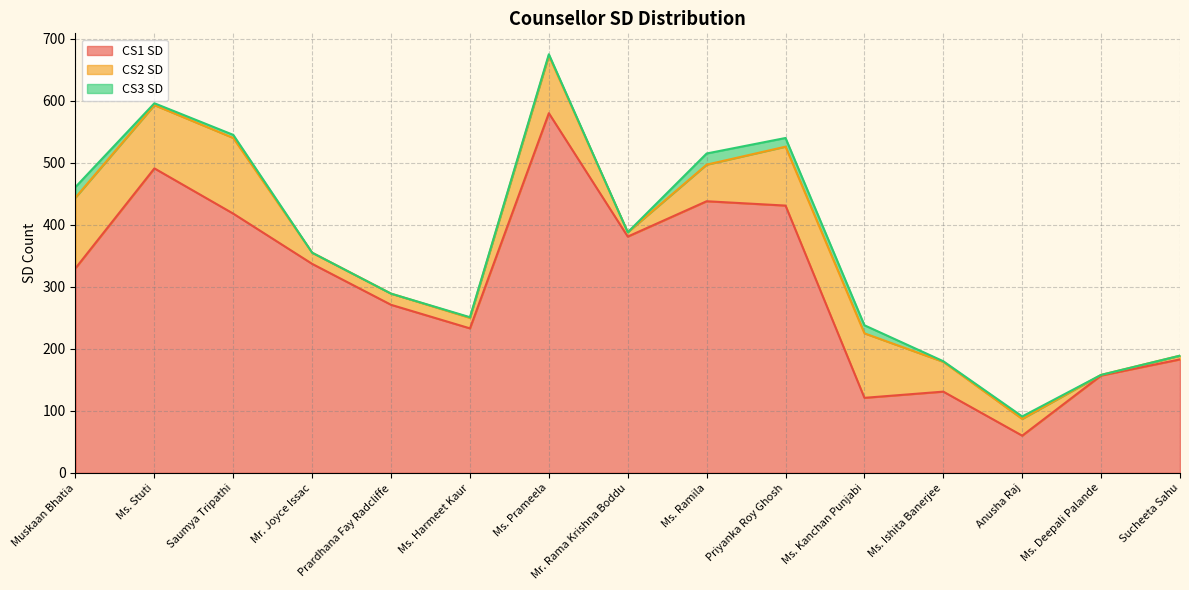

At which label does CS3 SD first exceed 2?

Muskaan Bhatia